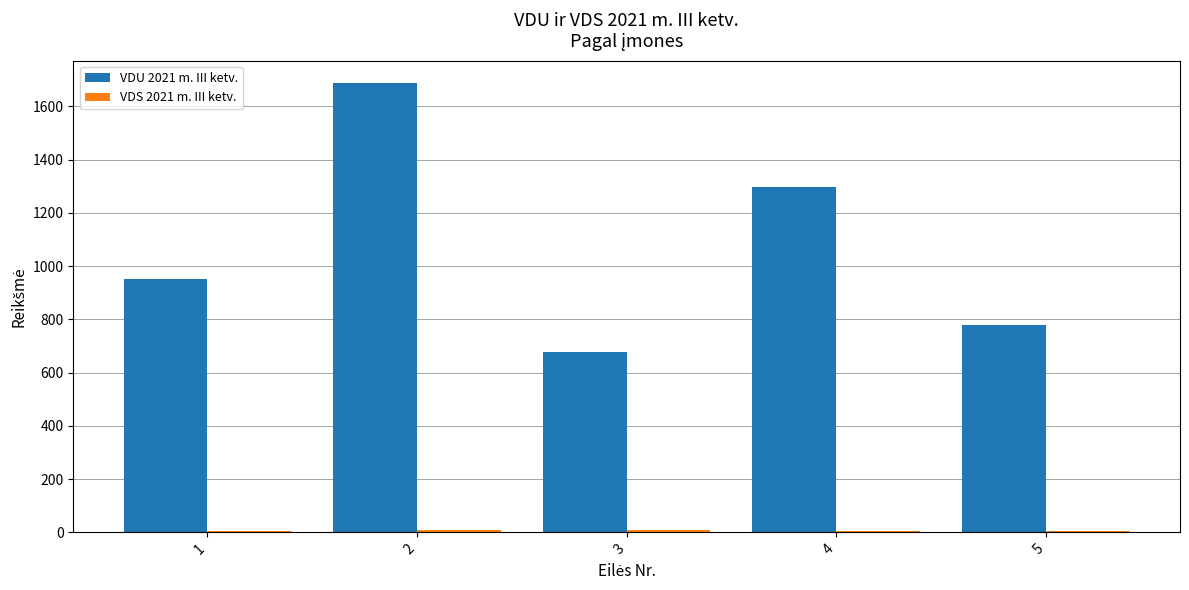

What is the greatest value displayed?

1686.5